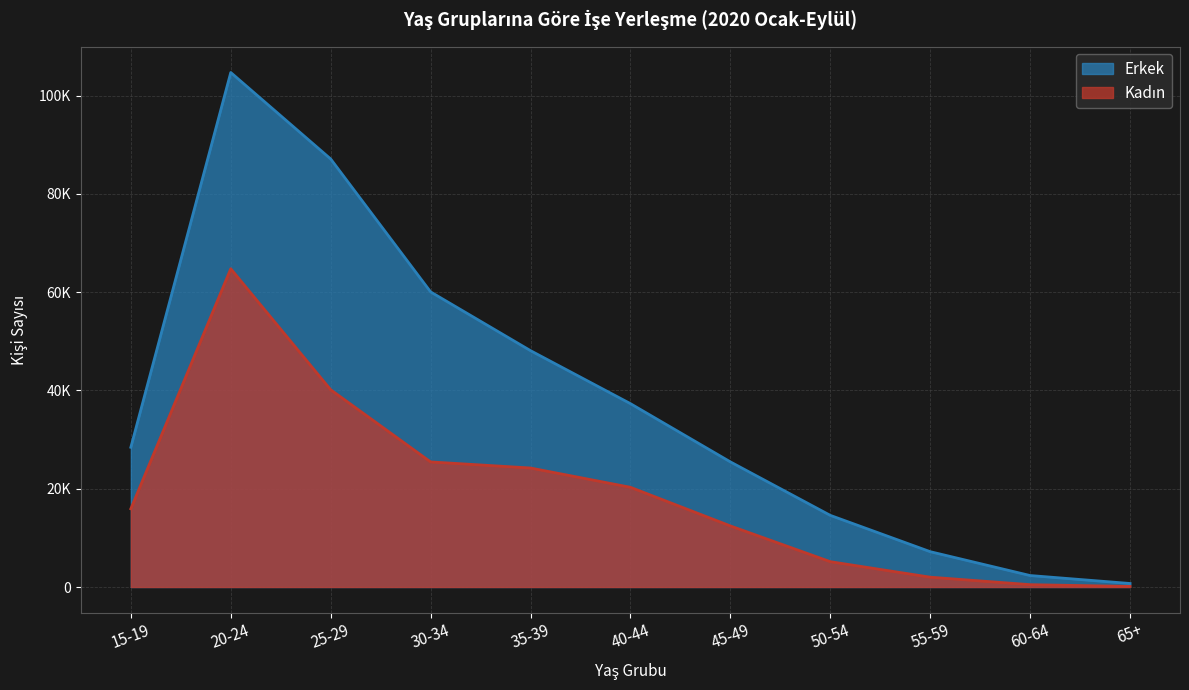

Which series has the largest total across all categories?

Erkek